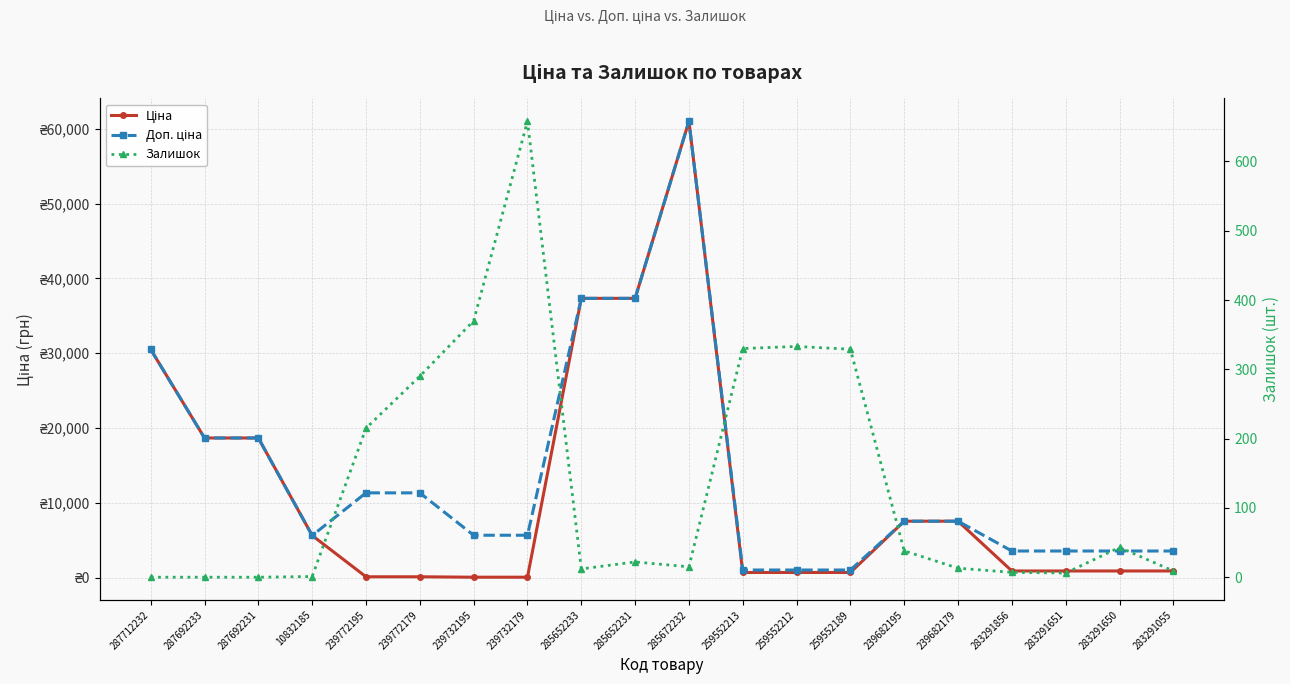

List the series in order of their peak value, highest first.

Ціна, Доп. ціна, Залишок